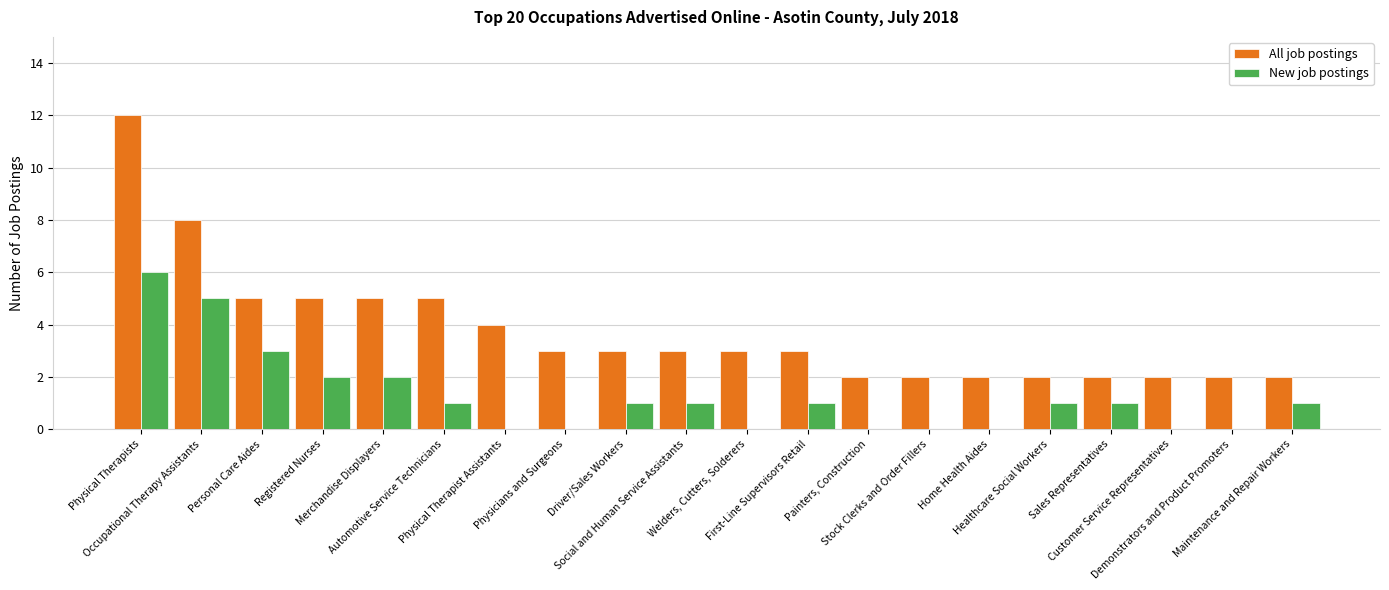

Reading right to left, extract all data points from this chart.

All job postings: Maintenance and Repair Workers=2	Demonstrators and Product Promoters=2	Customer Service Representatives=2	Sales Representatives=2	Healthcare Social Workers=2	Home Health Aides=2	Stock Clerks and Order Fillers=2	Painters, Construction=2	First-Line Supervisors Retail=3	Welders, Cutters, Solderers=3	Social and Human Service Assistants=3	Driver/Sales Workers=3	Physicians and Surgeons=3	Physical Therapist Assistants=4	Automotive Service Technicians=5	Merchandise Displayers=5	Registered Nurses=5	Personal Care Aides=5	Occupational Therapy Assistants=8	Physical Therapists=12
New job postings: Maintenance and Repair Workers=1	Demonstrators and Product Promoters=0	Customer Service Representatives=0	Sales Representatives=1	Healthcare Social Workers=1	Home Health Aides=0	Stock Clerks and Order Fillers=0	Painters, Construction=0	First-Line Supervisors Retail=1	Welders, Cutters, Solderers=0	Social and Human Service Assistants=1	Driver/Sales Workers=1	Physicians and Surgeons=0	Physical Therapist Assistants=0	Automotive Service Technicians=1	Merchandise Displayers=2	Registered Nurses=2	Personal Care Aides=3	Occupational Therapy Assistants=5	Physical Therapists=6